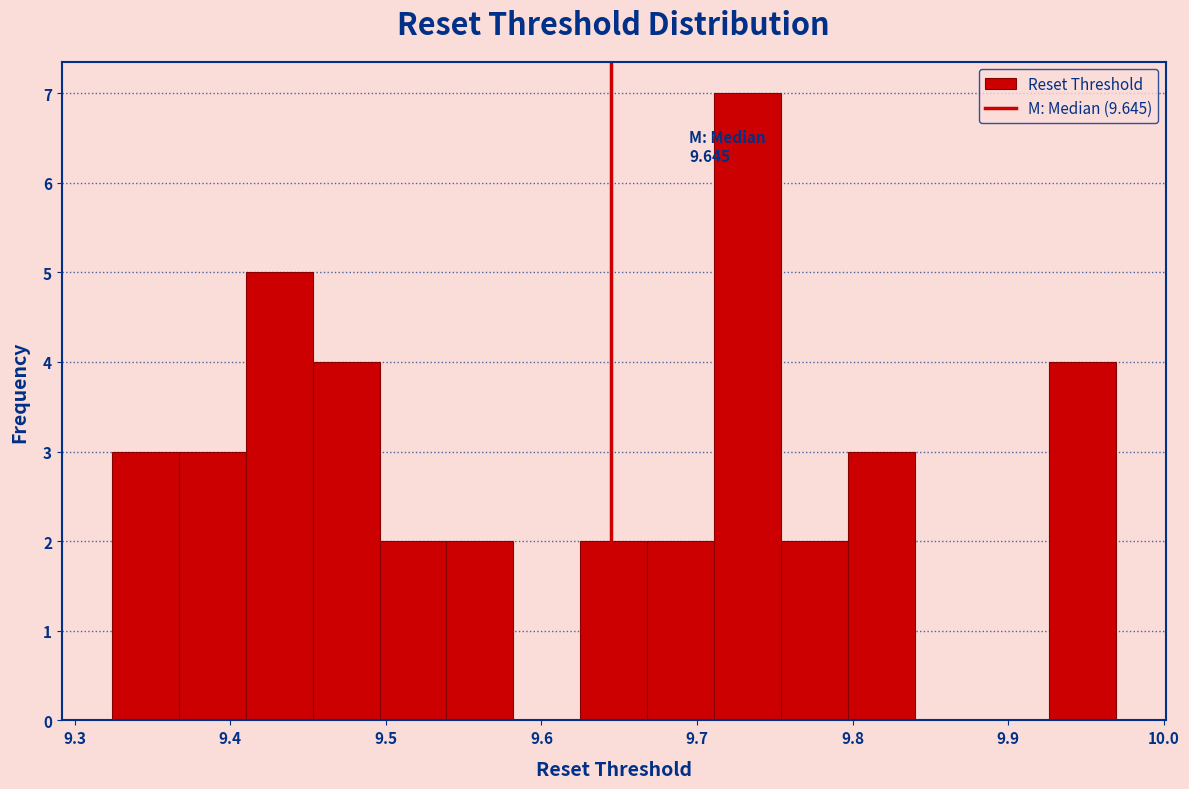

Over which range of the x-axis is the bar tallest?

9.711 to 9.754